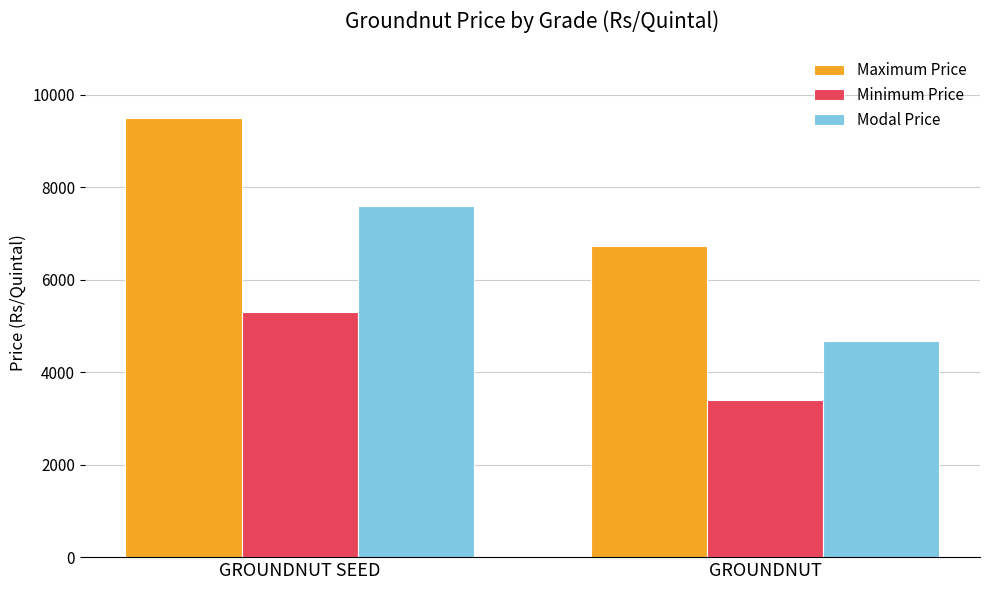

Reading left to right, what are all the values shown in this chart?

Maximum Price: GROUNDNUT SEED=9500	GROUNDNUT=6730
Minimum Price: GROUNDNUT SEED=5300	GROUNDNUT=3400
Modal Price: GROUNDNUT SEED=7600	GROUNDNUT=4680